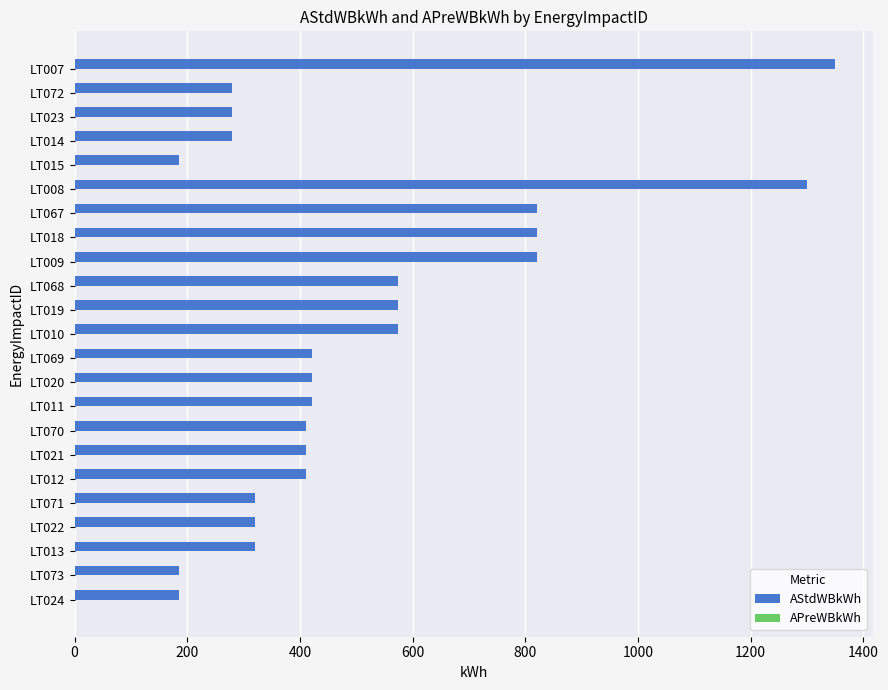

Which category has the highest value across all series?

LT007